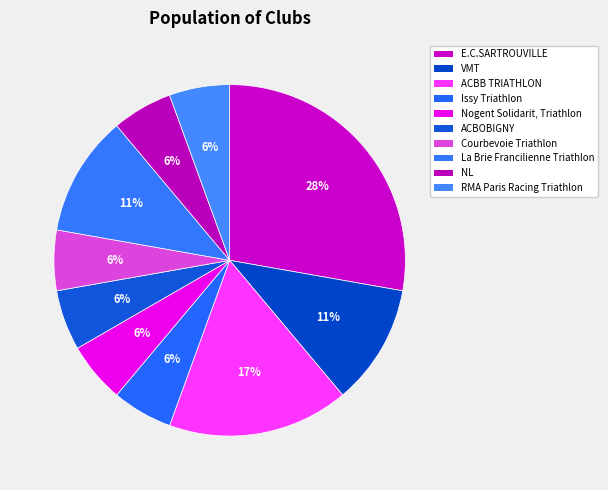

How many segments does this pie chart have?

10